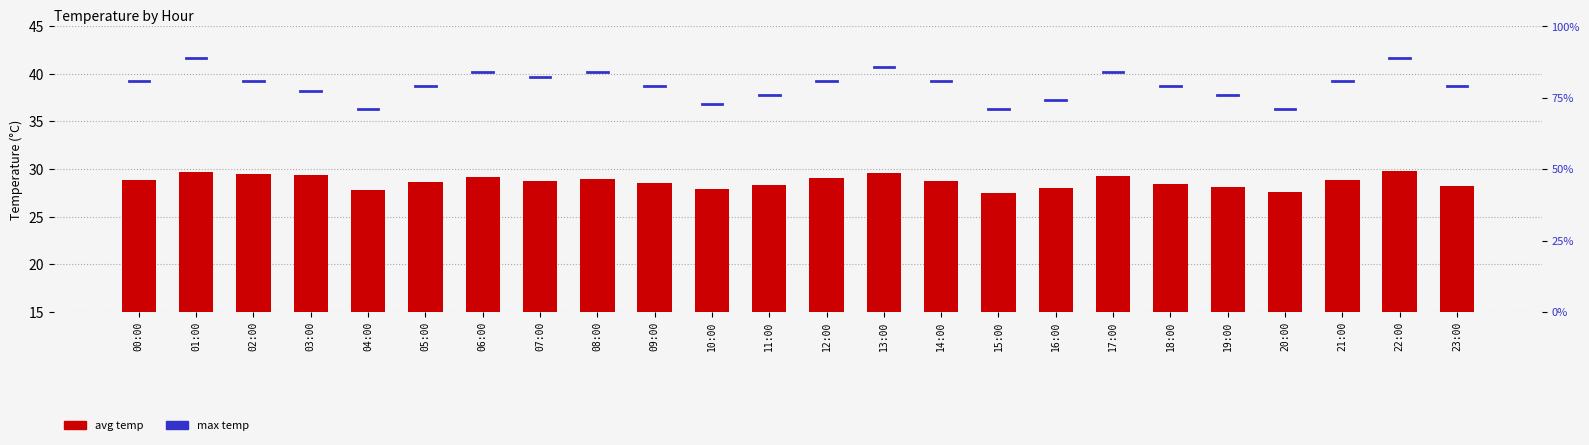

What is the change in value from 04:00 to 07:00?

+1.0